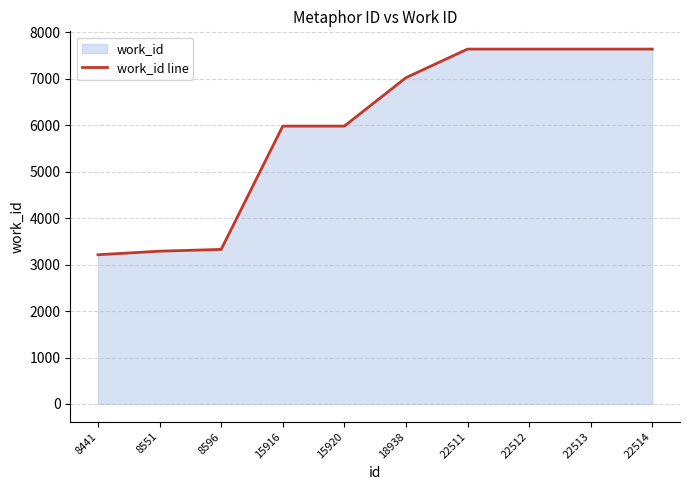

What is the average value?

5937